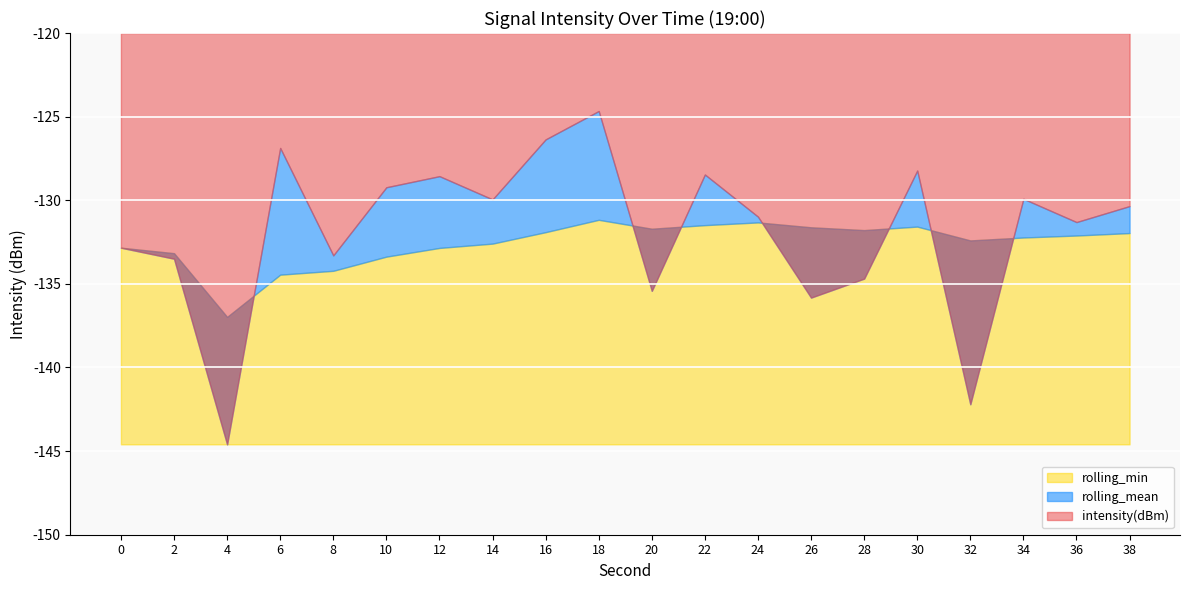

What is the value of the intensity(dBm) point at the 11th from the left?

-135.4